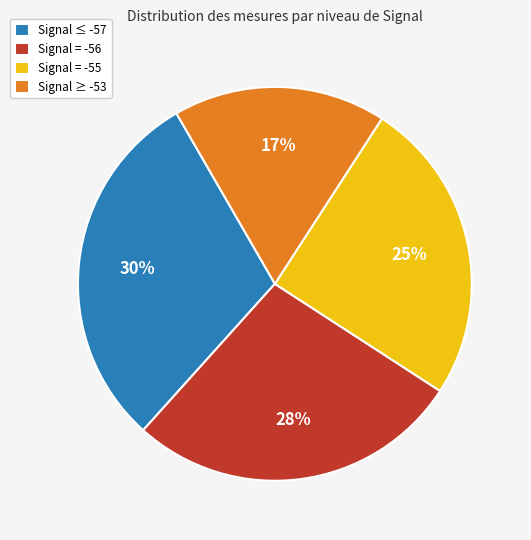

To the nearest percent, what is the average slice percentage?

25%